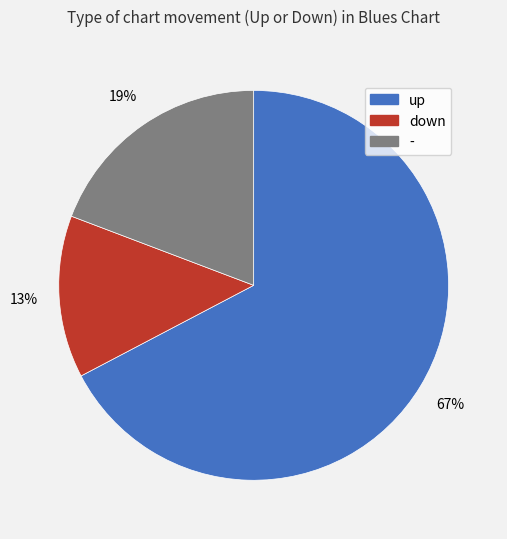

Approximately how many times larger is the value at up compared to -?

3.5